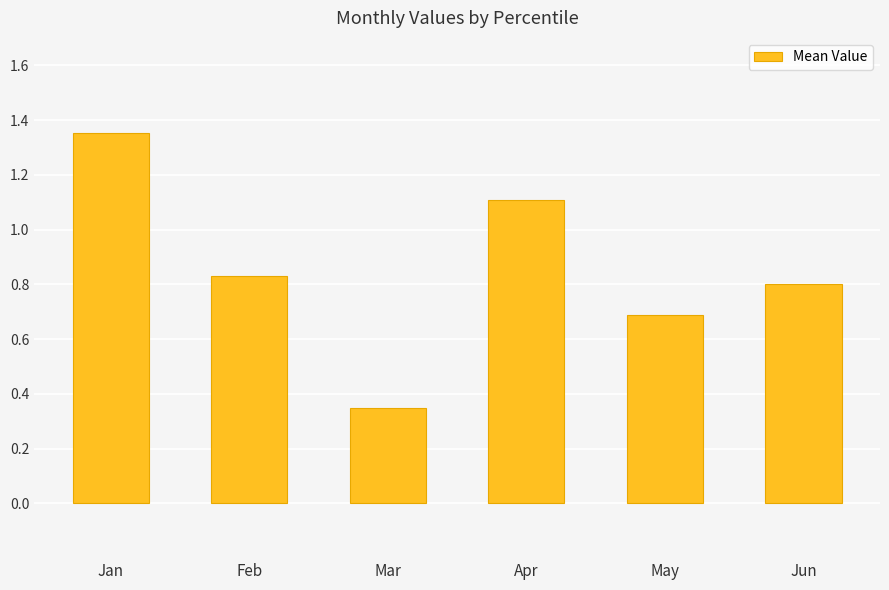

Count the values in the range 0 to 1.

4